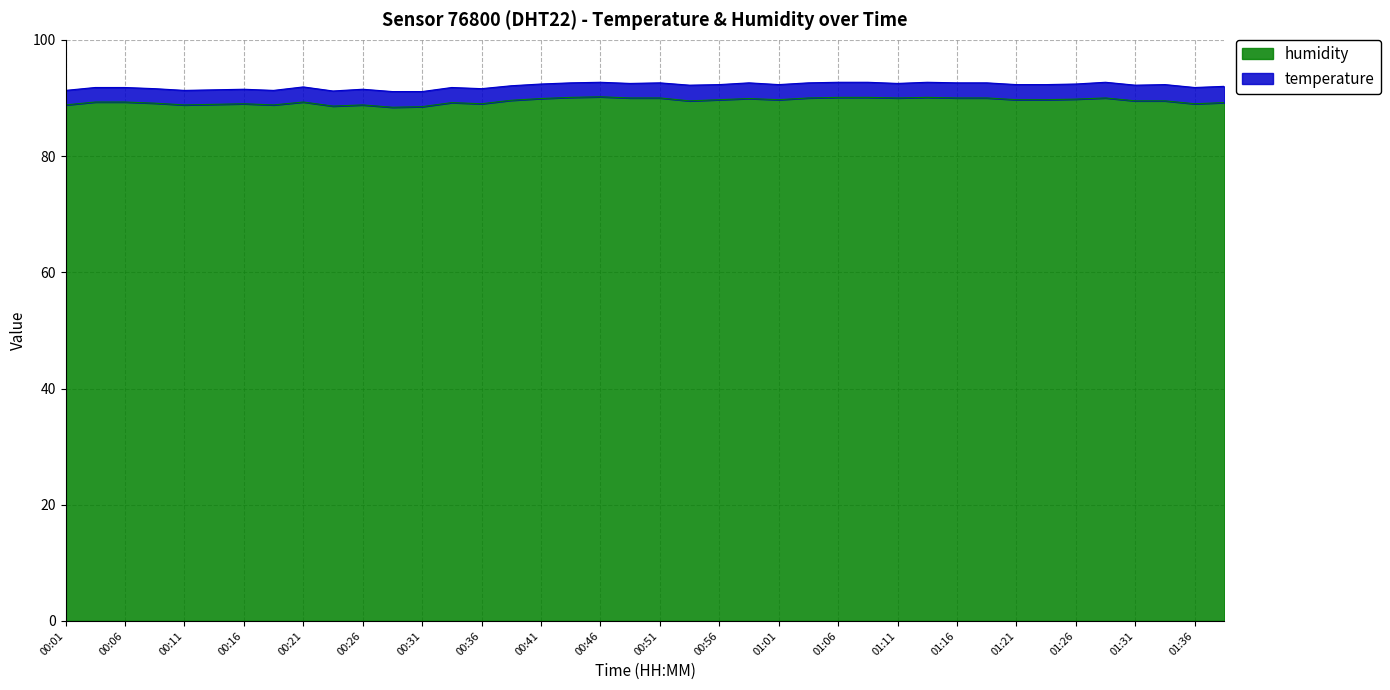

The chart shows a value of 120.2 at 01:16. True or false?

False